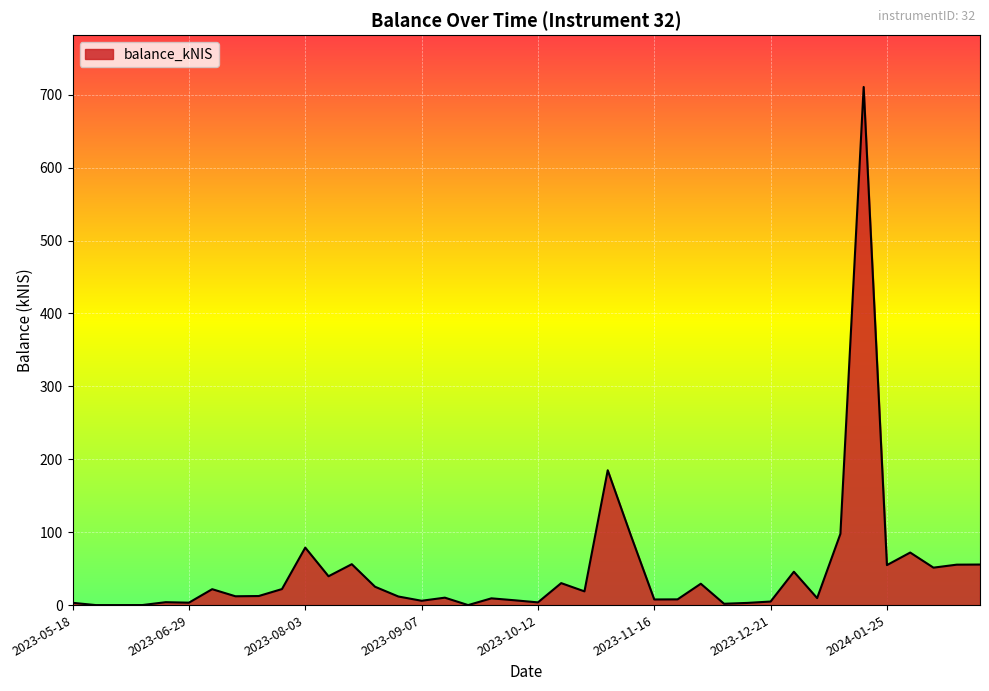

How many categories are shown in the chart?

40